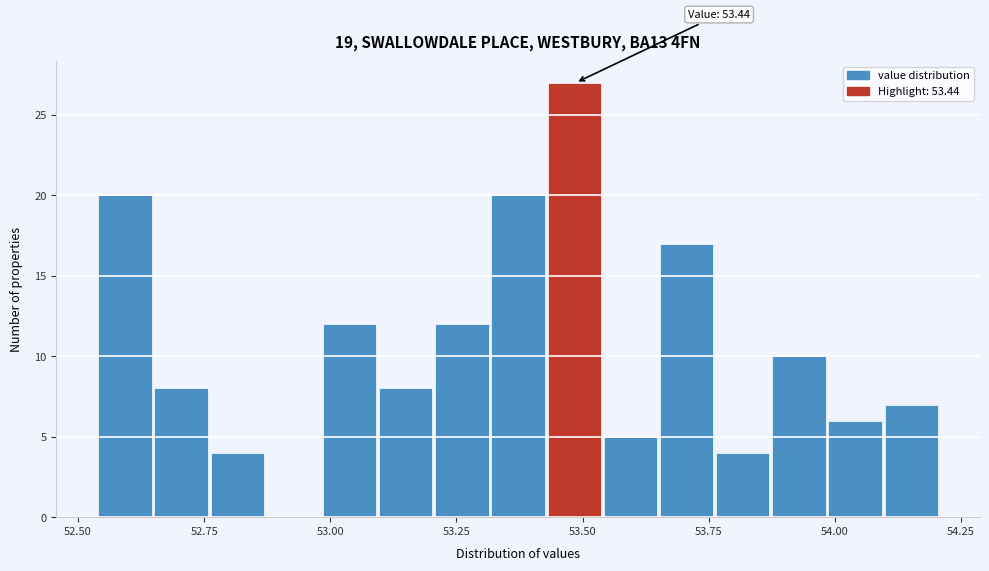

Around what value on the x-axis is the tallest bar? Give the approximate position of its centre, as read against the axis.

53.50